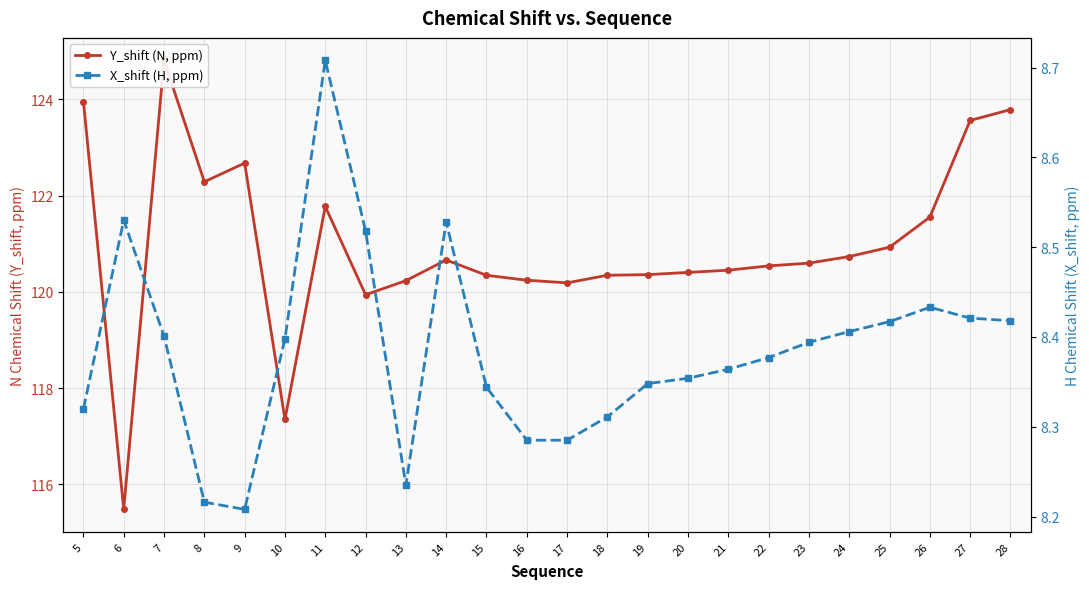

Where is the first local maximum for Y_shift (N, ppm)?

7